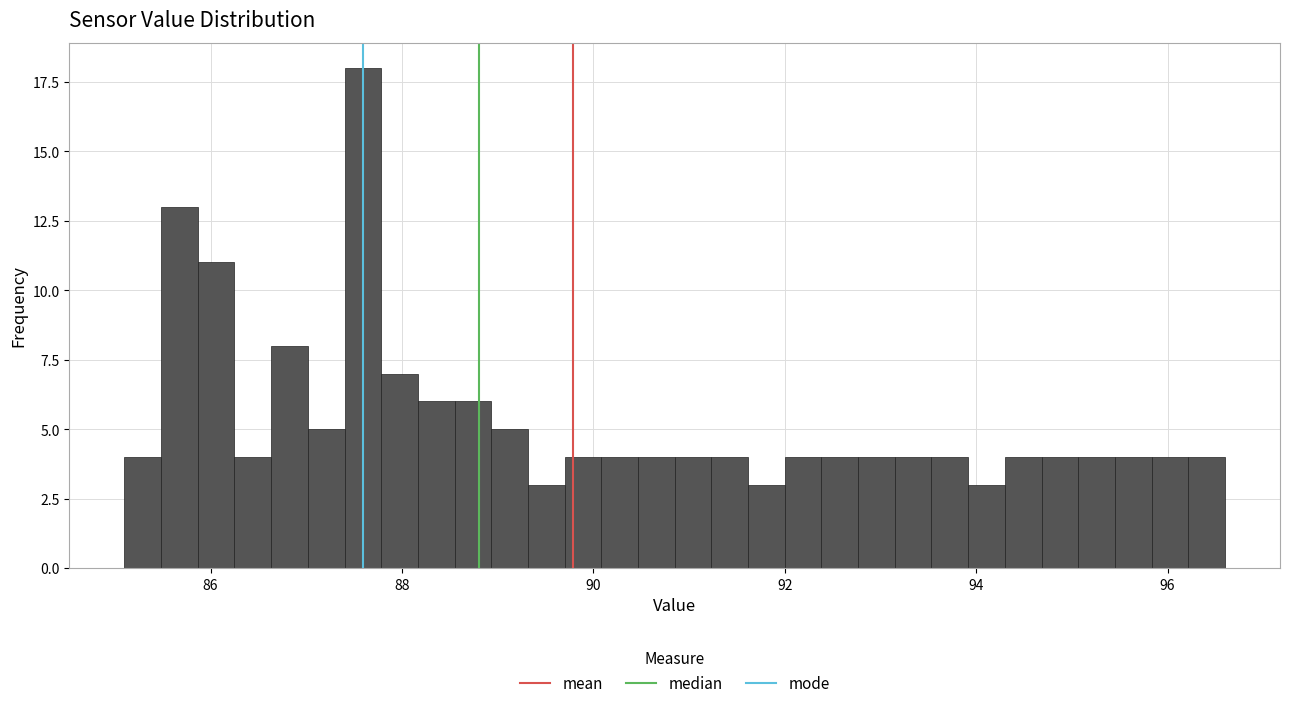

Read against the x-axis, roughly where is the centre of the tallest bar?

87.6